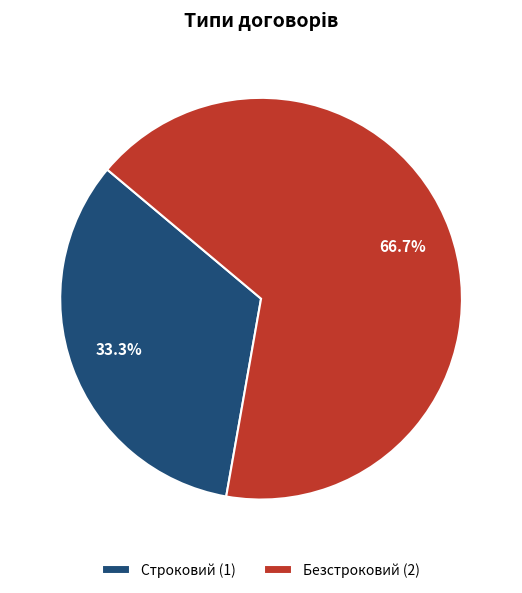

Is it true that Строковий is 33% of the pie?

True